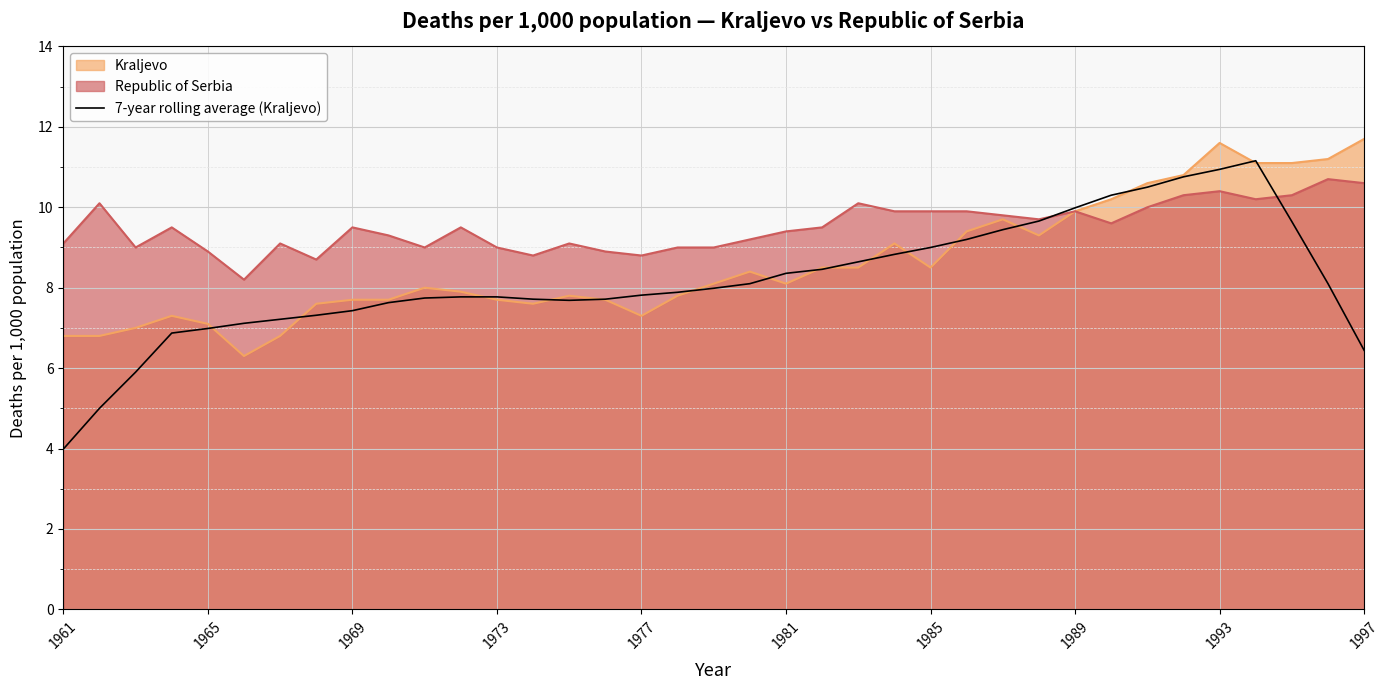

Which category has the lowest value across all series?

1961